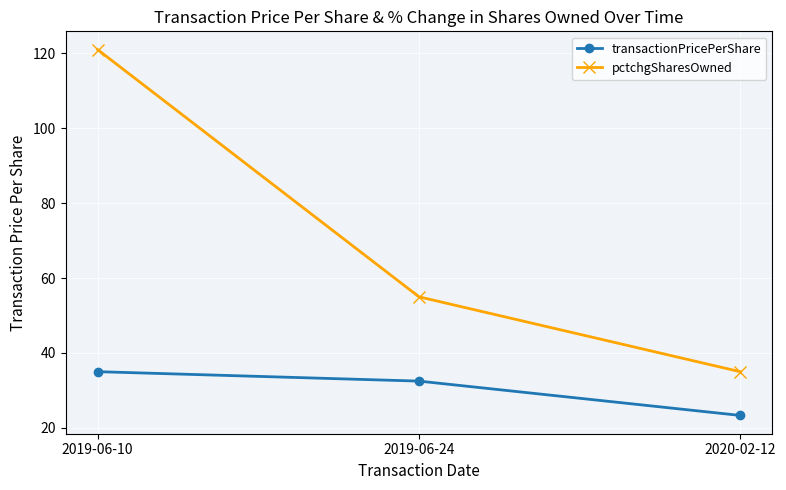

What is the difference between the maximum and second lowest values in the pctchgSharesOwned series?

66.0